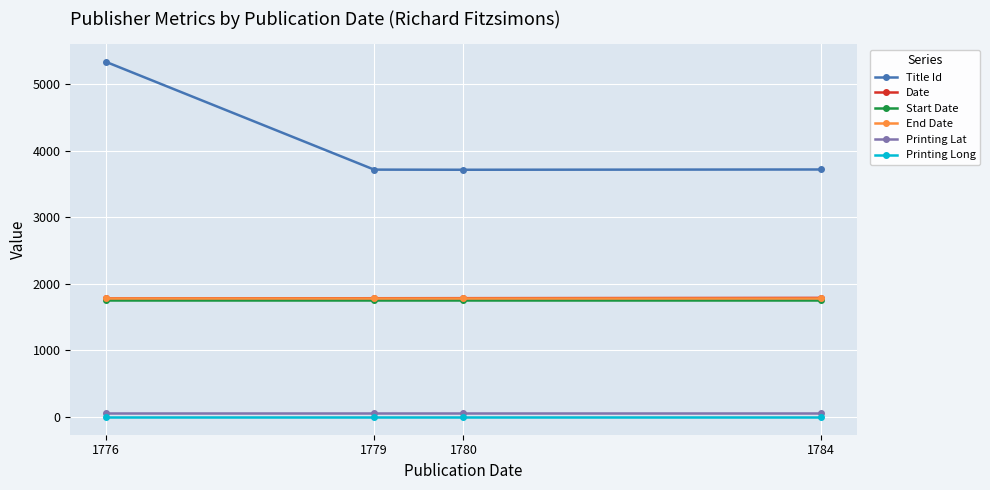

Which series has the largest total across all categories?

Title Id